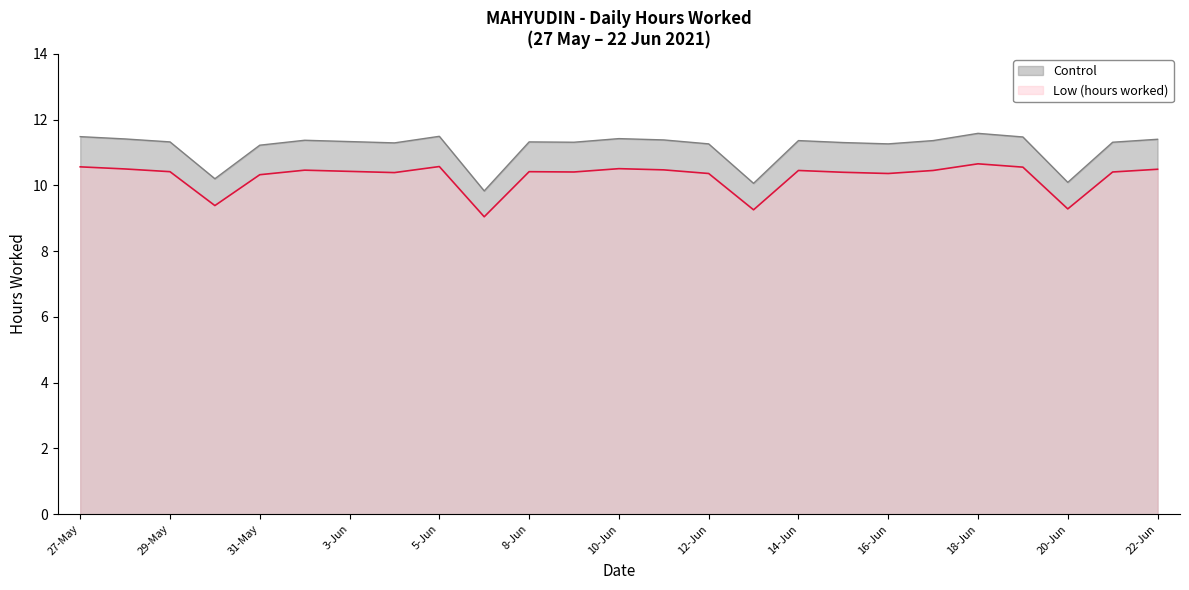

What is the label of the 2nd point from the left?

28-May